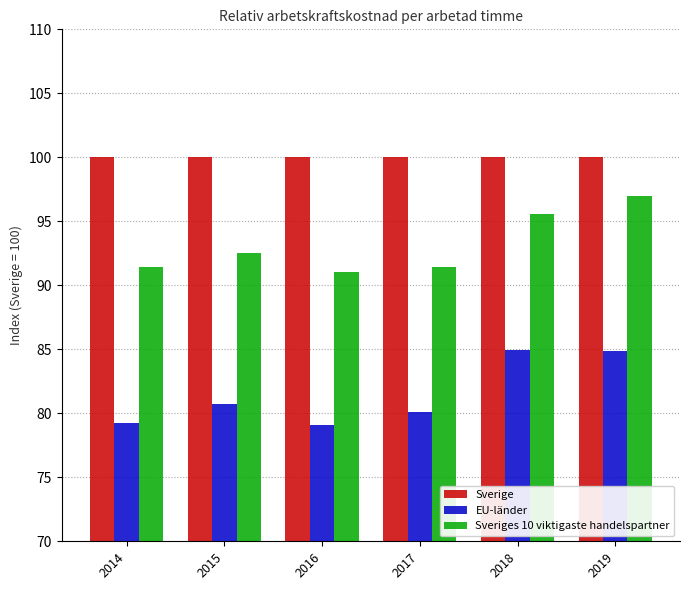

The value of Sveriges 10 viktigaste handelspartner at 2015 is 52.8. True or false?

False